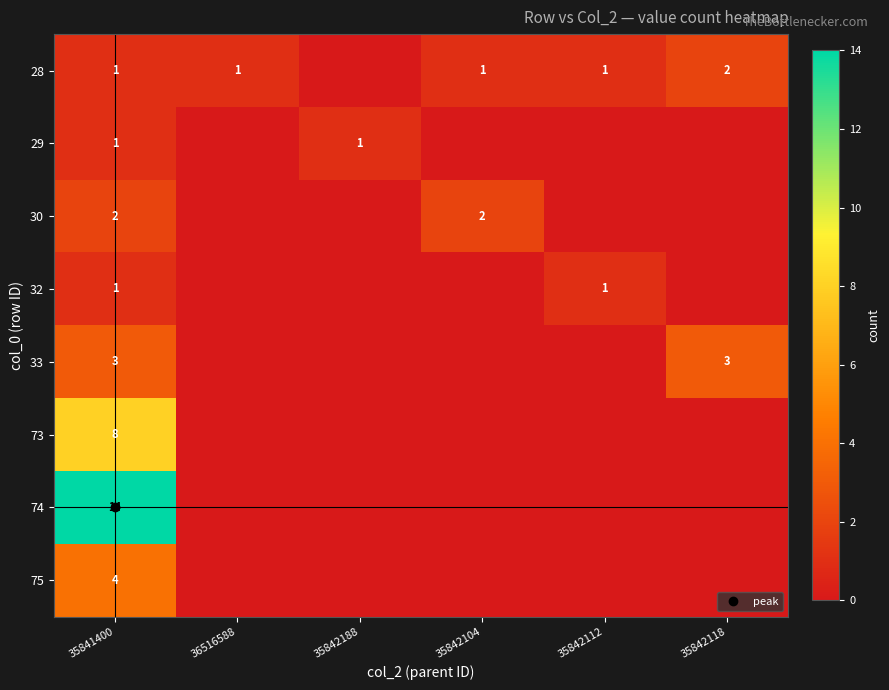

True or false: 30 has a value of -1 at 36516588.

False